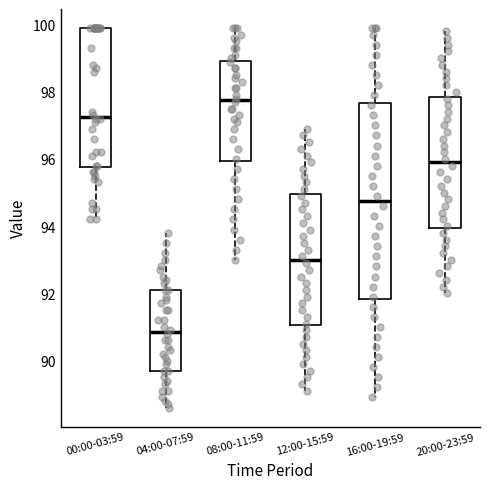

Which box has the lowest median line?

04:00-07:59